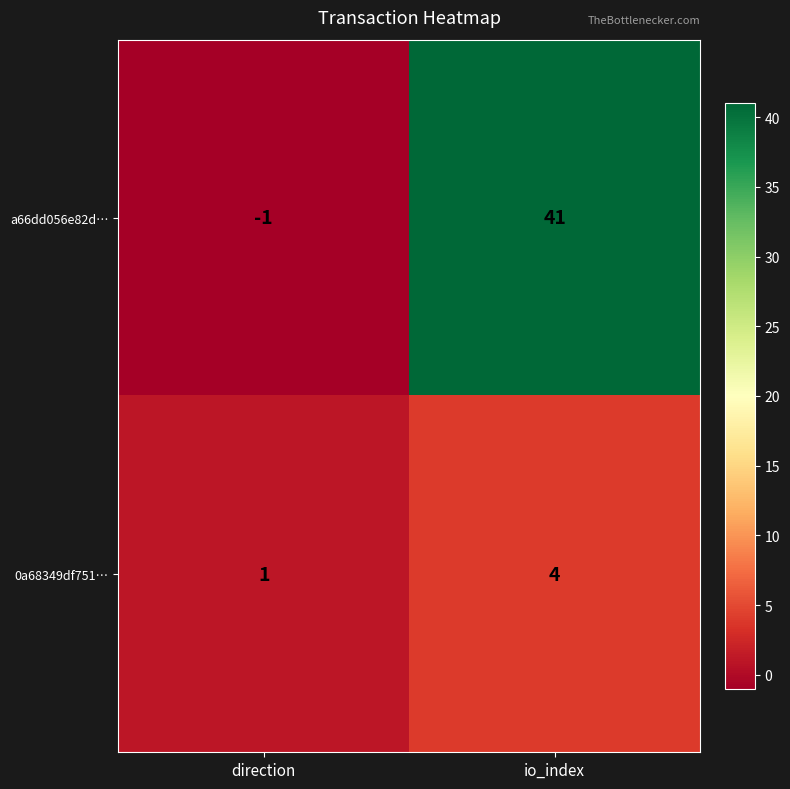

The 0a68349df751… series shows 4 at io_index. True or false?

True